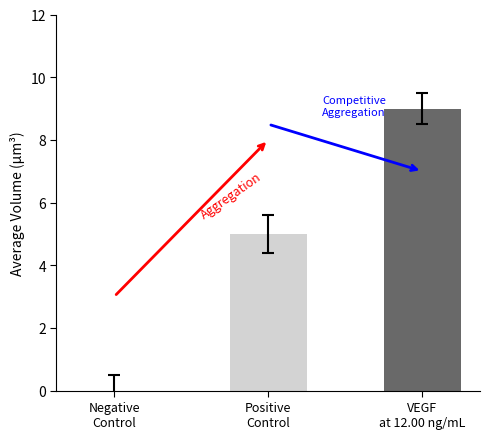

Count the number of categories in the chart.

1